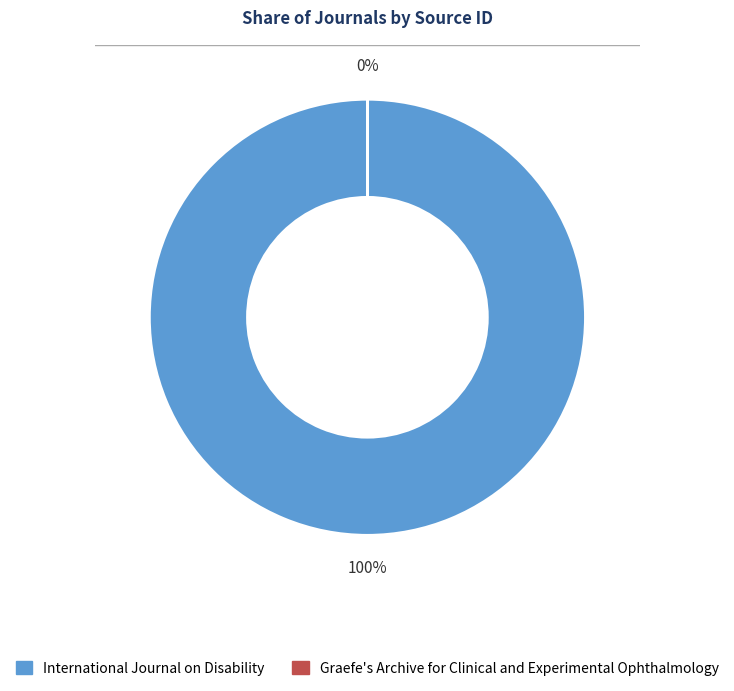

To the nearest percent, what is the difference between the largest and smallest slice percentages?

100%